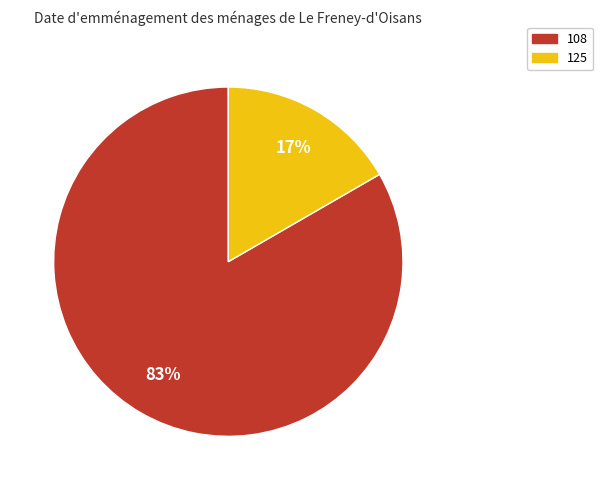

What is the largest slice in the pie chart?

108